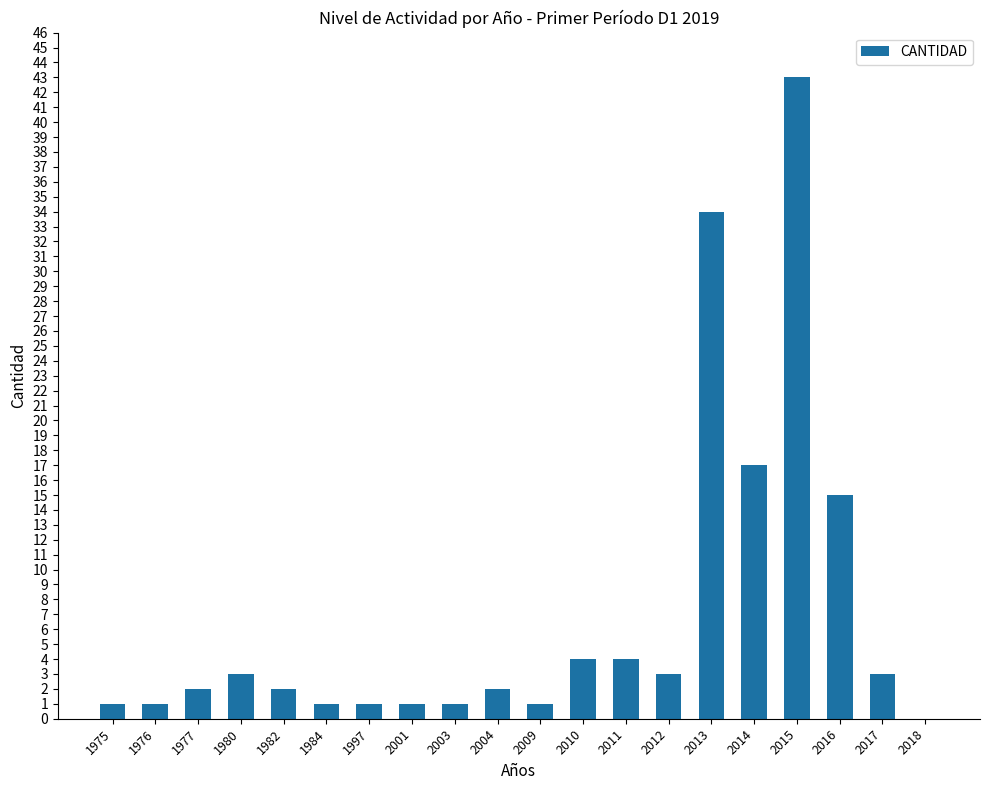

Reading right to left, list all the values displayed in this chart.

2018=0	2017=3	2016=15	2015=43	2014=17	2013=34	2012=3	2011=4	2010=4	2009=1	2004=2	2003=1	2001=1	1997=1	1984=1	1982=2	1980=3	1977=2	1976=1	1975=1